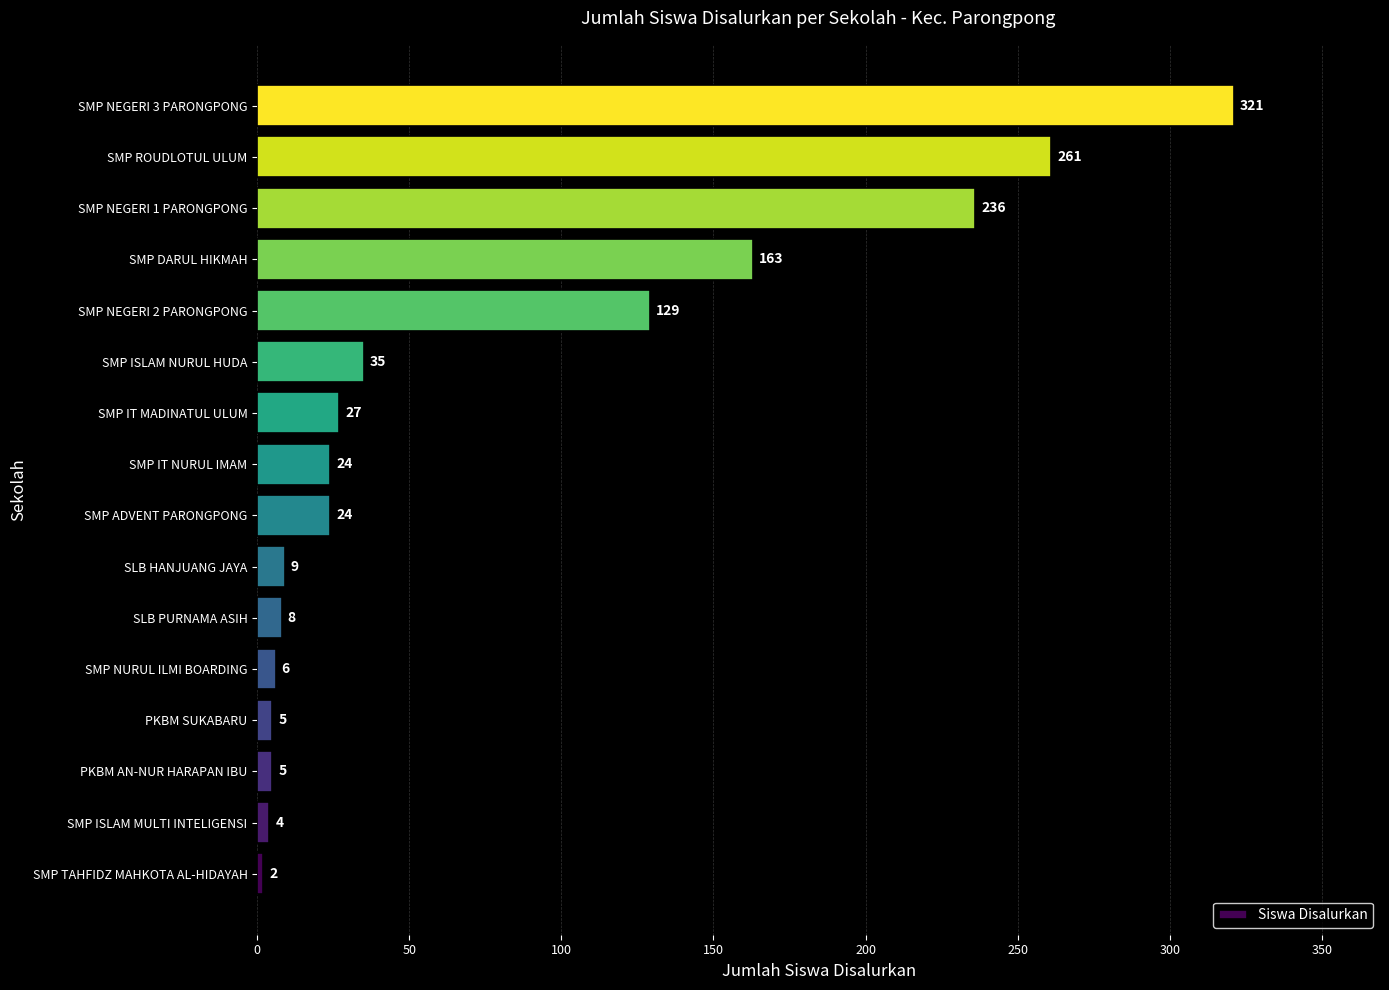

Does the chart contain any negative values?

No